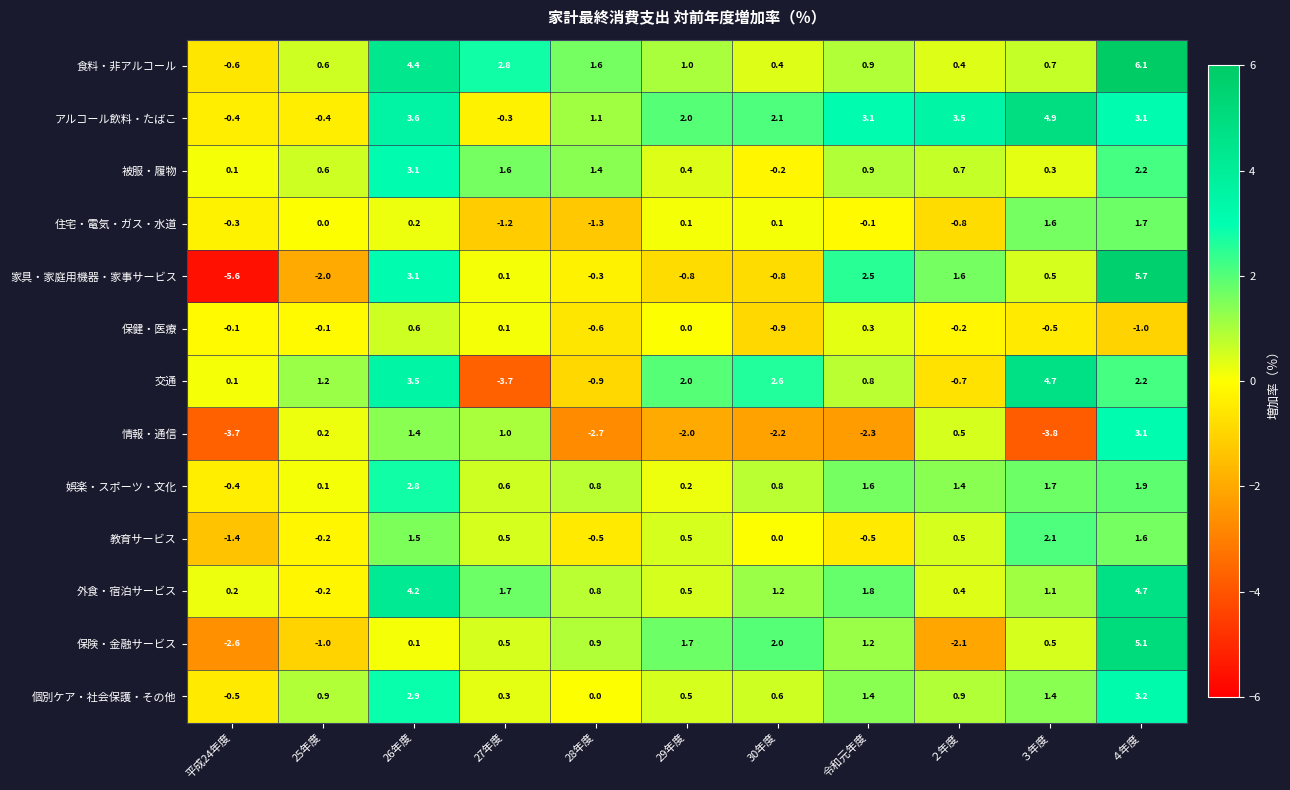

Which series has the largest range (max minus min)?

家具・家庭用機器・家事サービス